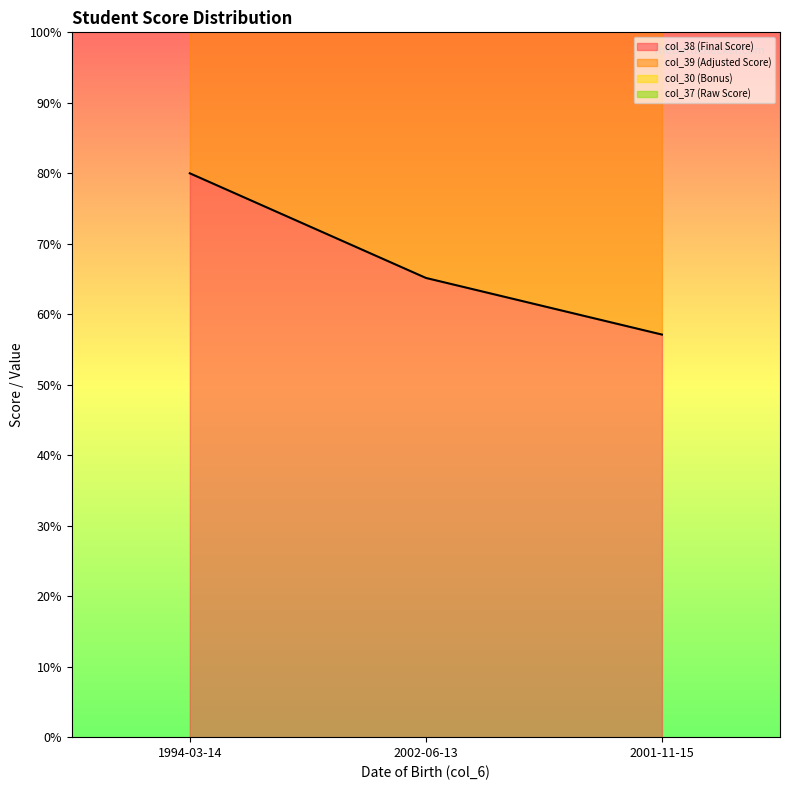

Which series has the widest spread of values?

col_37